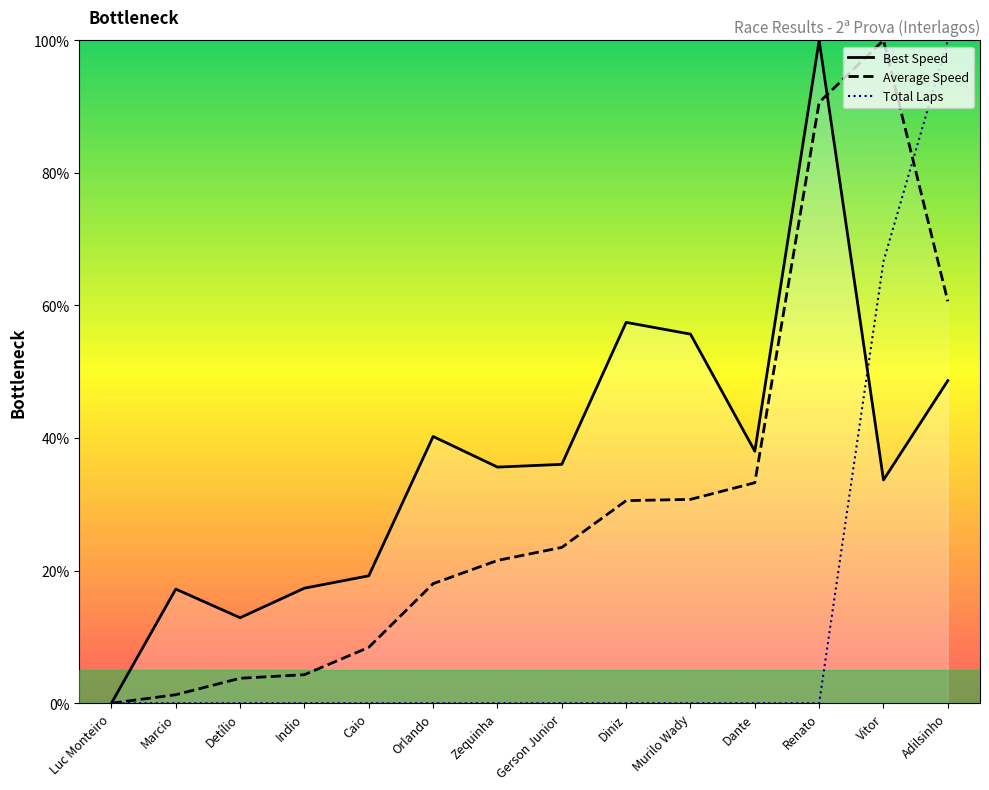

Where do Total Laps and Best Speed first cross each other?

Renato and Vitor